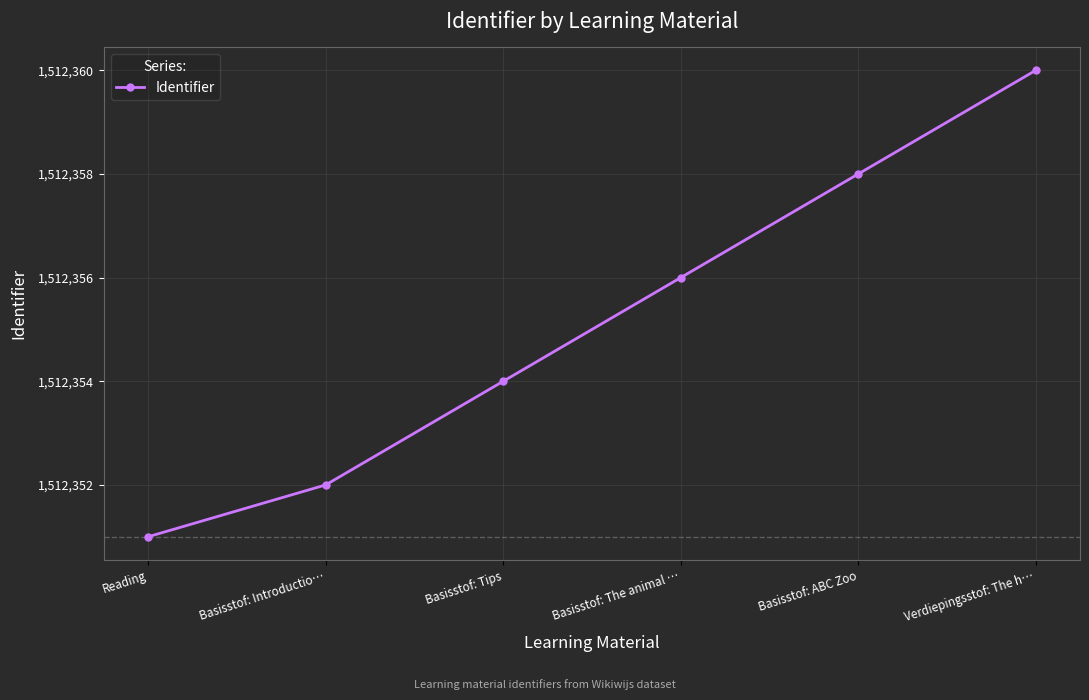

What value does the data have at Basisstof: Tips?

1512354